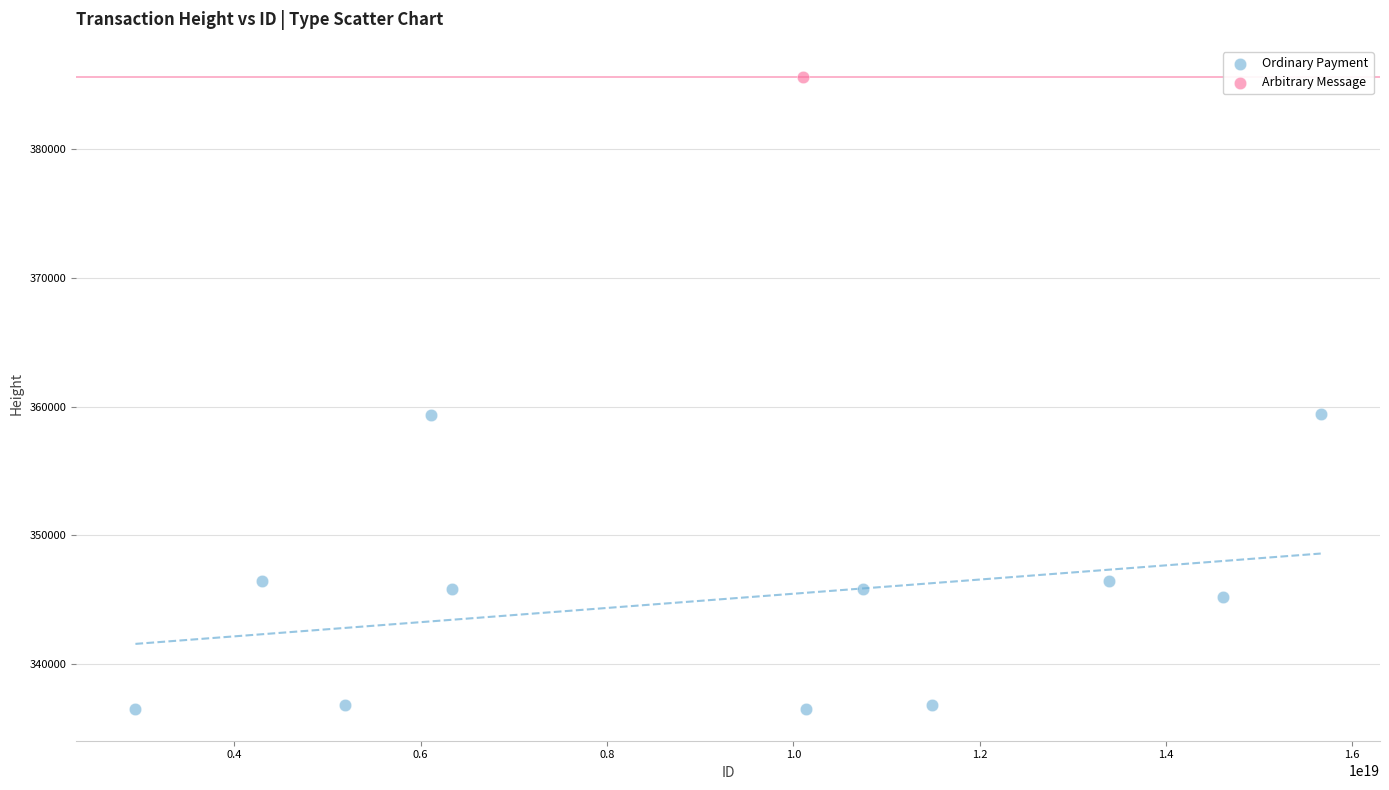

What are all the series names shown in the legend?

Ordinary Payment, Arbitrary Message